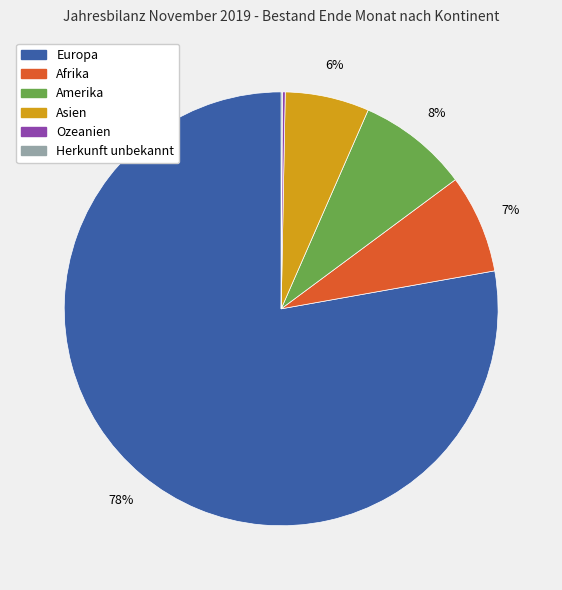

Which category has the biggest portion of the pie?

Europa